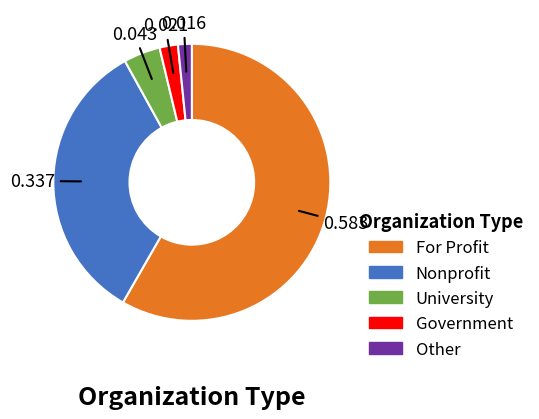

Is the sum of University and For Profit greater than half?

Yes